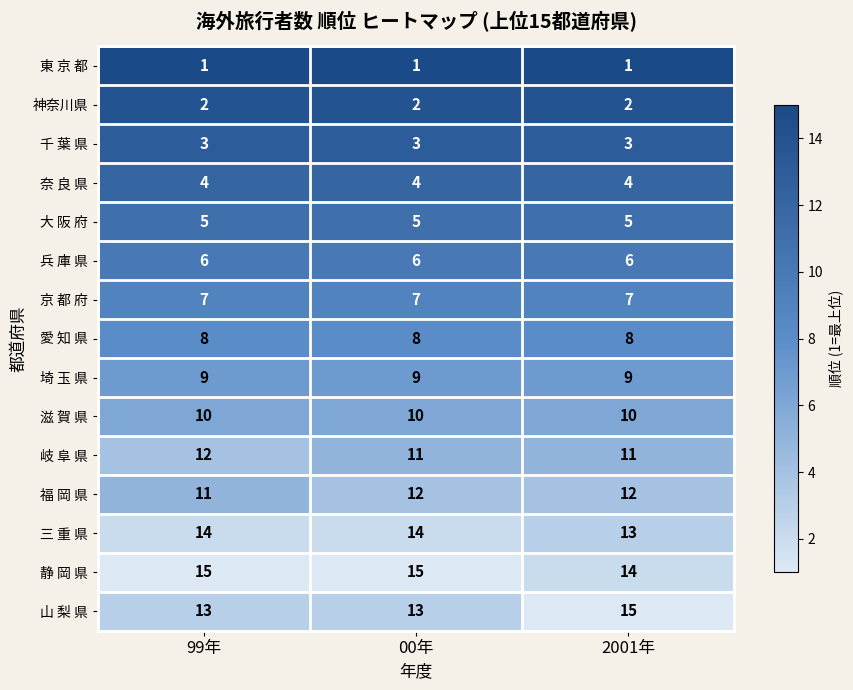

What is the greatest value displayed?

15